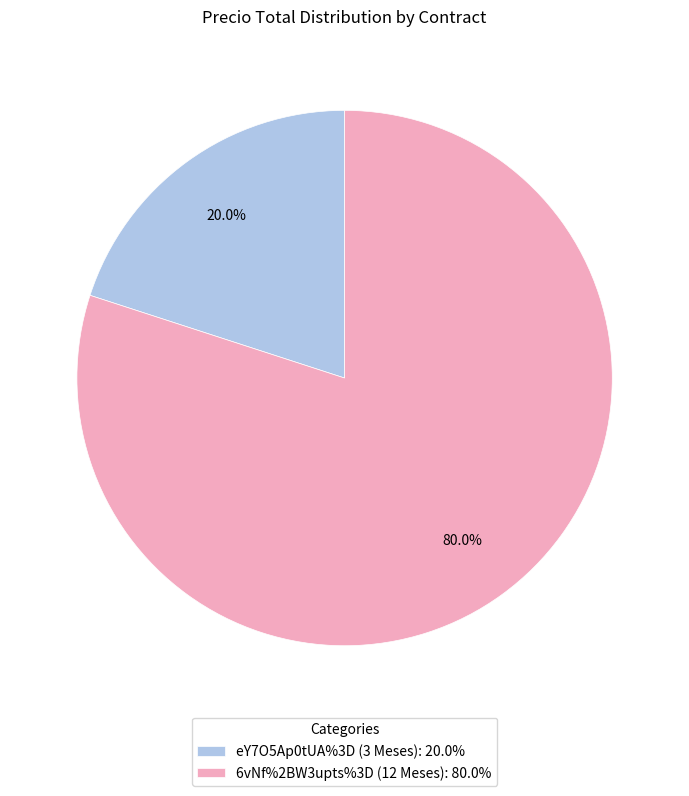

Combined, do eY7O5Ap0tUA%3D (3 Meses) and 6vNf%2BW3upts%3D (12 Meses) account for over 50%?

Yes